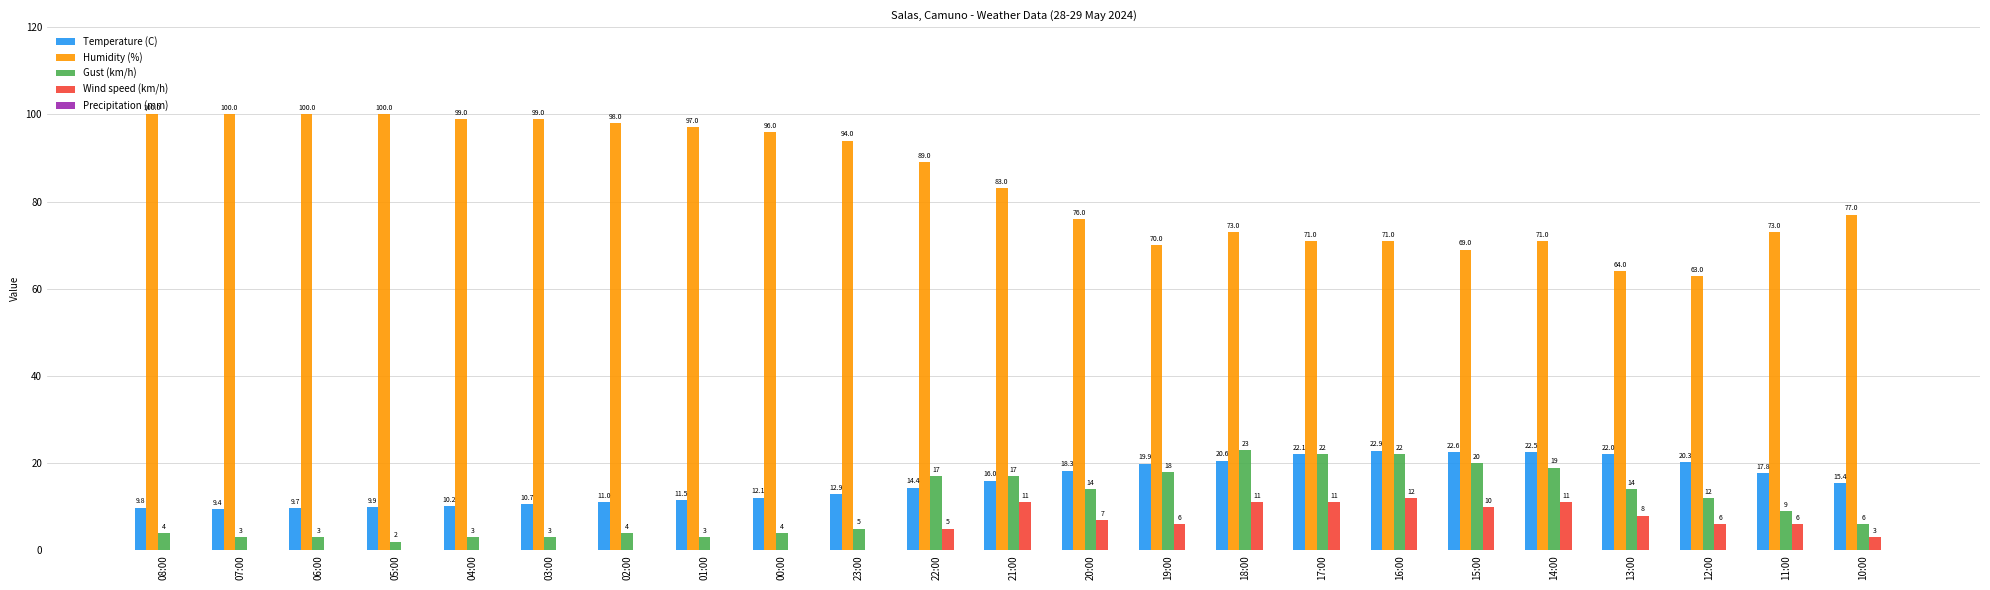

Read the Temperature (C) value at 06:00.

9.7